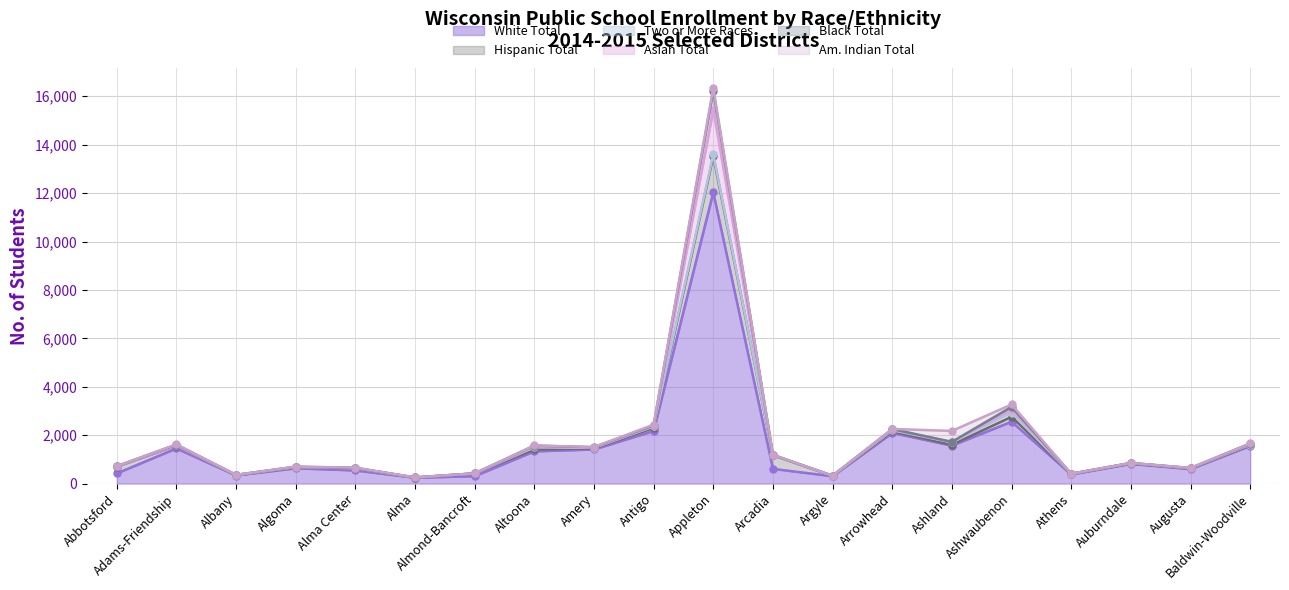

At which label does Black Total reach its peak?

Appleton